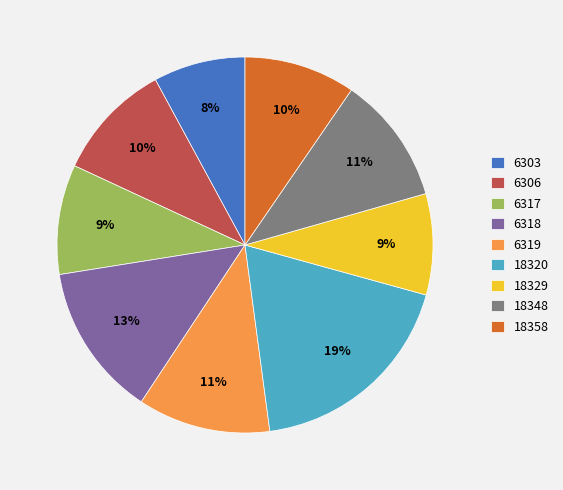

Between 18358 and 18348, which is larger?

18348